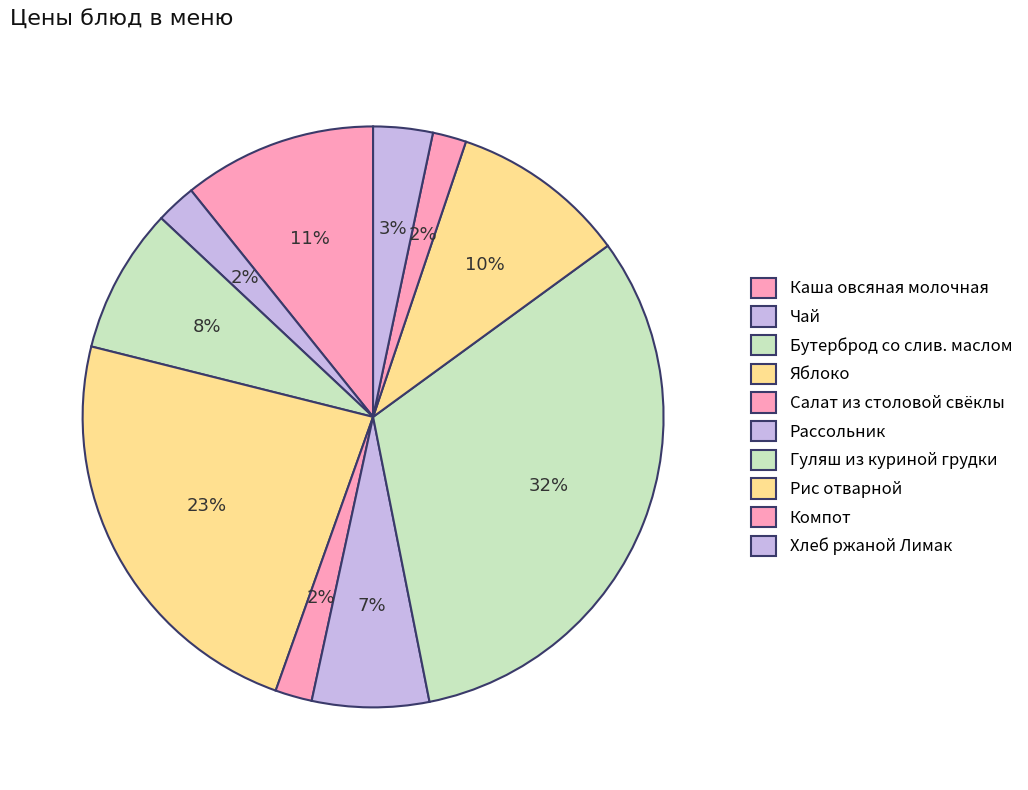

Is the sum of Гуляш из куриной грудки and Каша овсяная молочная greater than half?

No